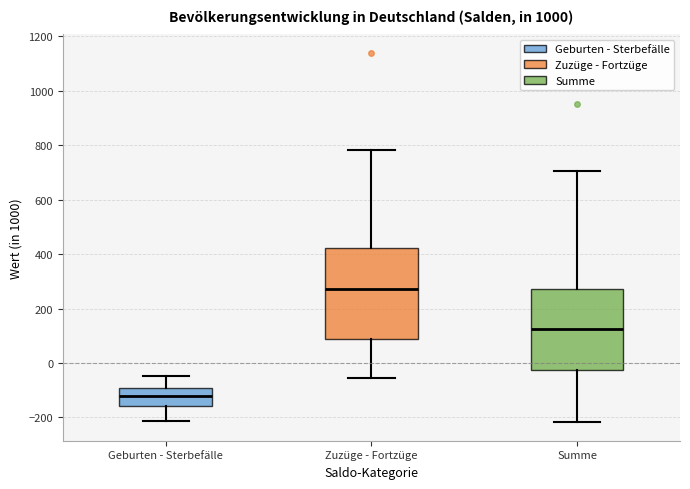

Reading left to right, transcribe this box plot: for each box, give where its median line is, the range the box spans, and where its two whiskers end, as read against the y-axis. The values are not printed on the chart, so give them approximately, as read against the axis.

Geburten - Sterbefälle: median -120, box -160 to -100, whiskers -220 to -40
Zuzüge - Fortzüge: median 280, box 80 to 420, whiskers -60 to 780
Summe: median 120, box -20 to 280, whiskers -220 to 700